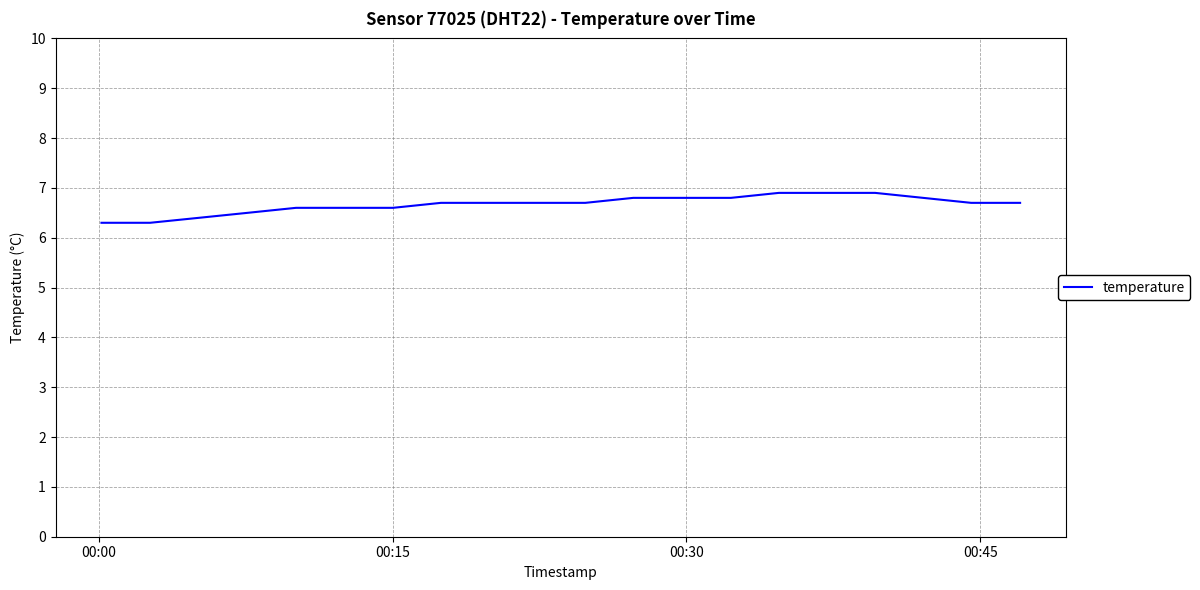

Is this an area chart (filled region under the line)?

No